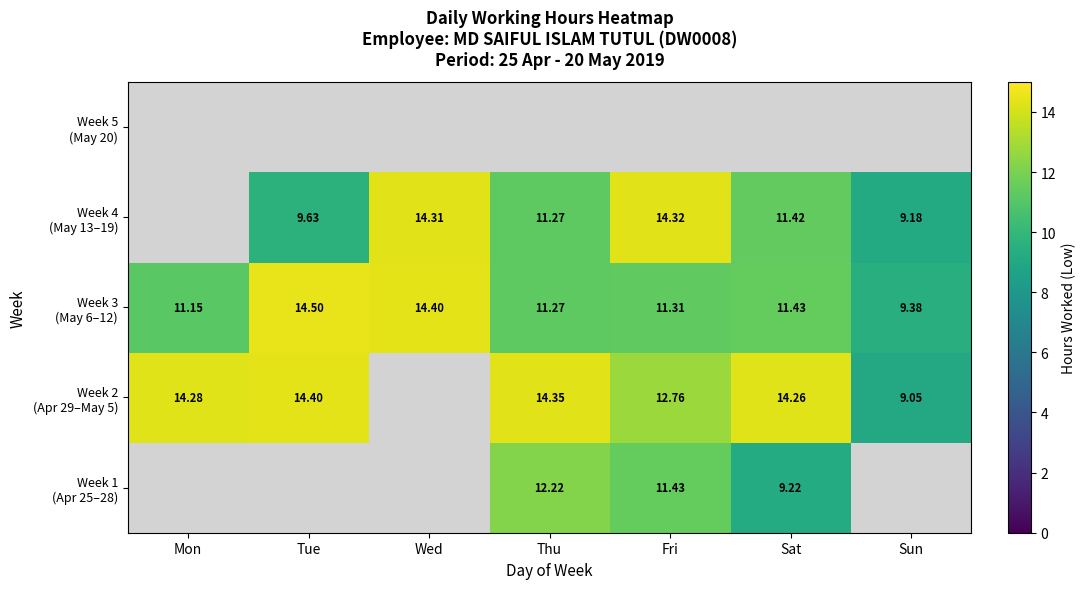

At Sun, list the series in order from smallest to largest.

Week 4 (May 13–19), Week 5 (May 20), Week 1 (Apr 25–28), Week 2 (Apr 29–May 5), Week 3 (May 6–12)